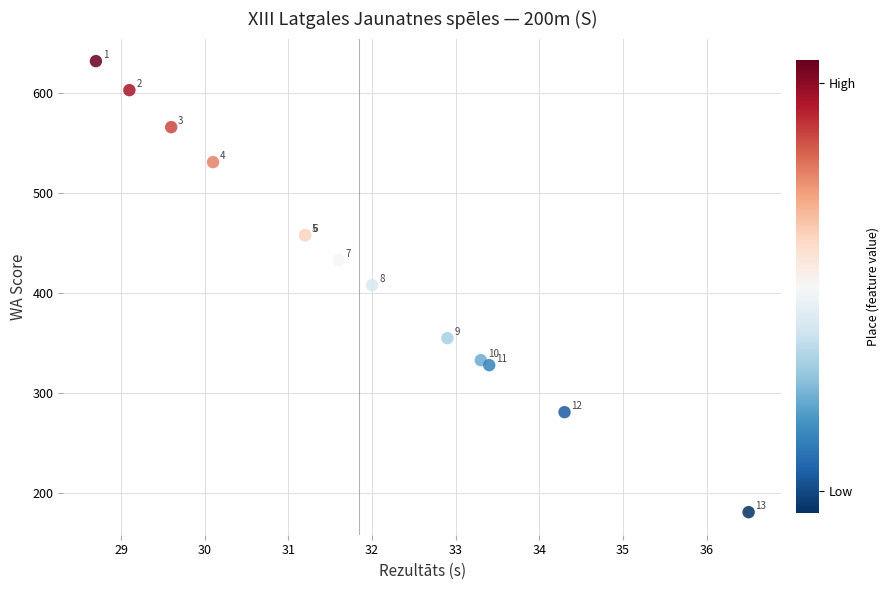

What Y value in the scatter plot is closest to 406?

408